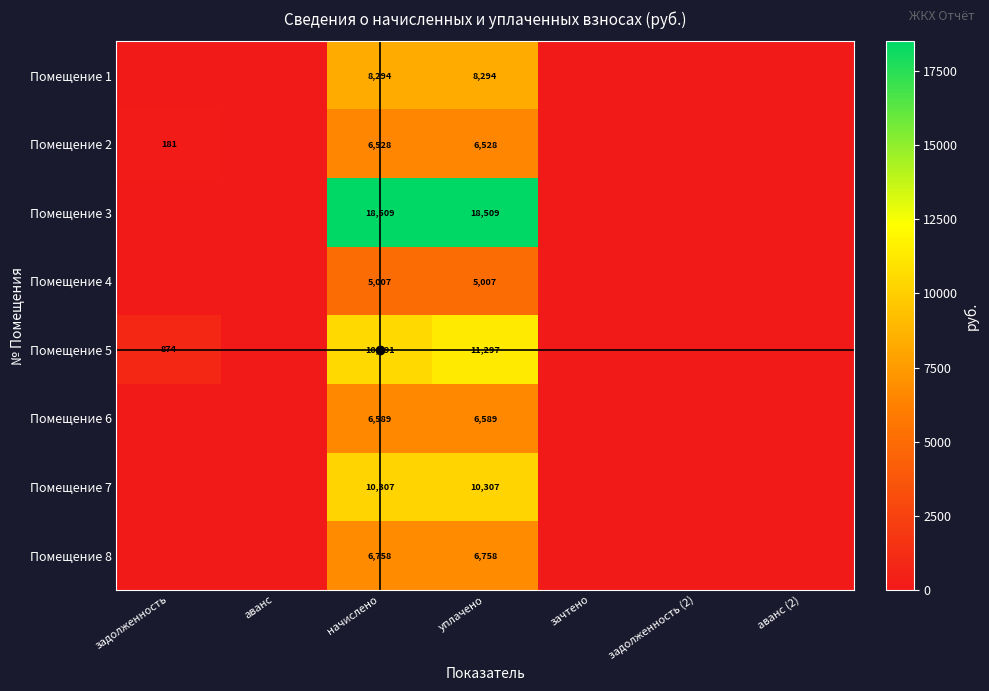

What is the difference between the maximum and minimum values in the Помещение 3 series?

18508.7